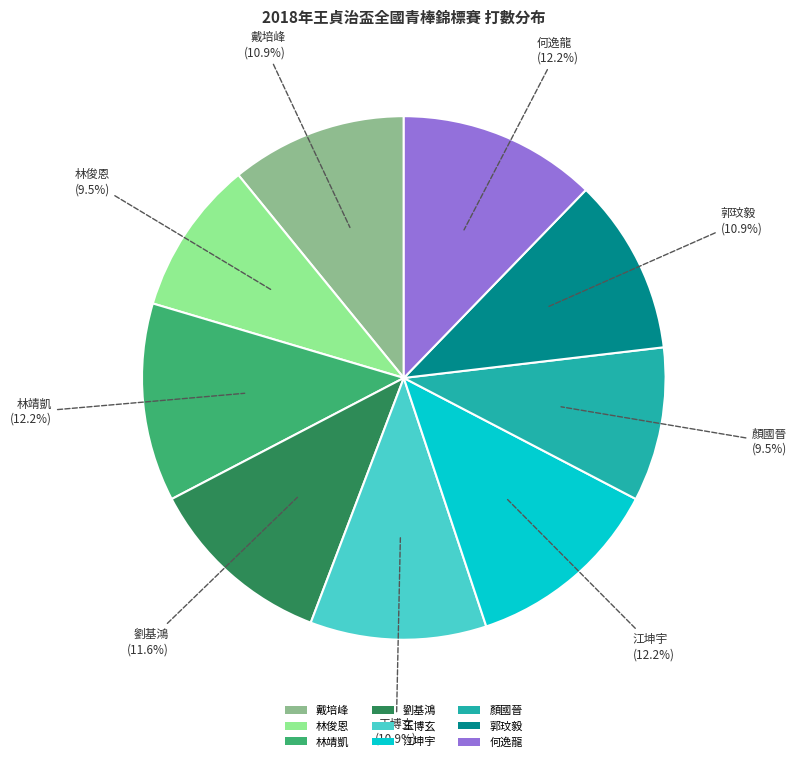

How much of the chart is everything except 劉基鴻?

88.4%